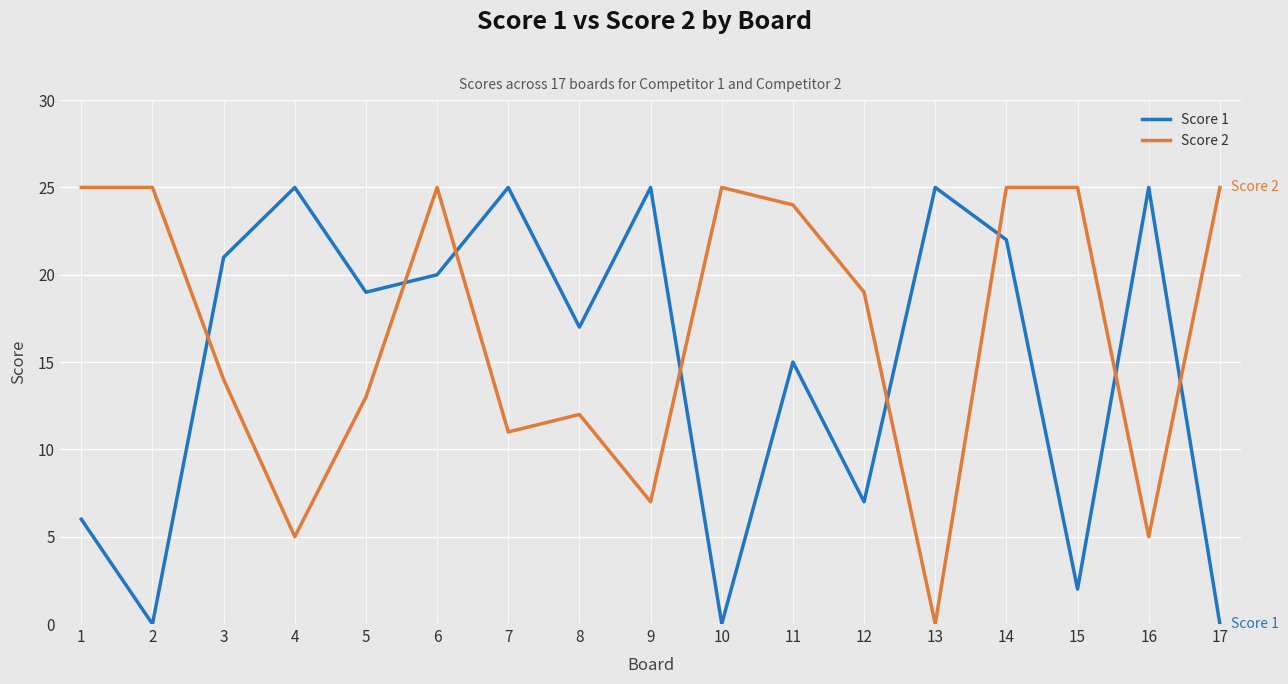

Reading left to right, what are all the values shown in this chart?

Score 1: 1=6	2=0	3=21	4=25	5=19	6=20	7=25	8=17	9=25	10=0	11=15	12=7	13=25	14=22	15=2	16=25	17=0
Score 2: 1=25	2=25	3=14	4=5	5=13	6=25	7=11	8=12	9=7	10=25	11=24	12=19	13=0	14=25	15=25	16=5	17=25